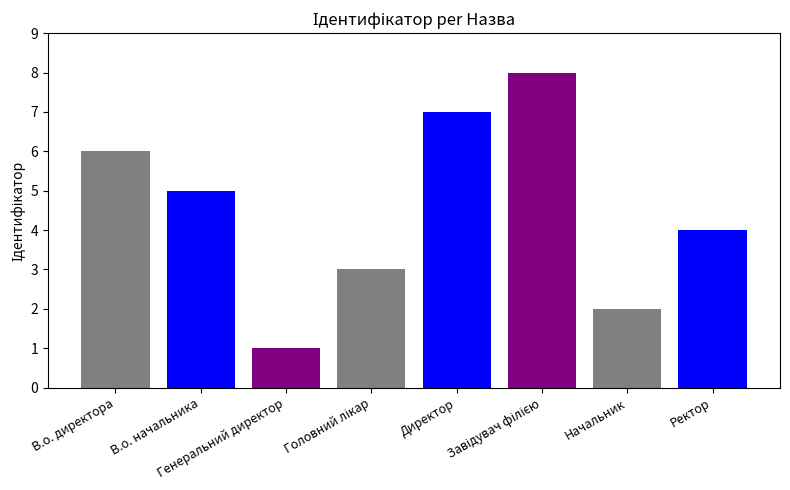

How many series are shown in this chart?

1